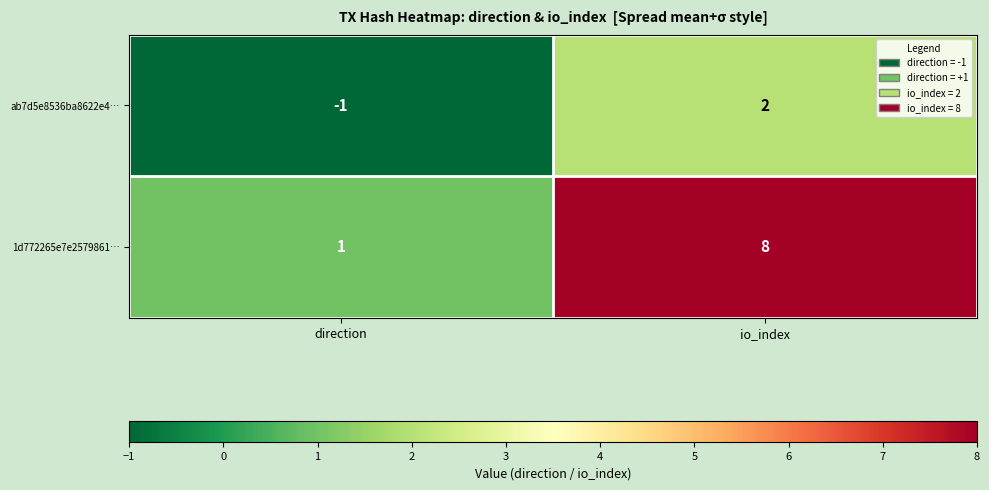

List the series in order of their peak value, highest first.

1d772265e7e2579861…, ab7d5e8536ba8622e4…